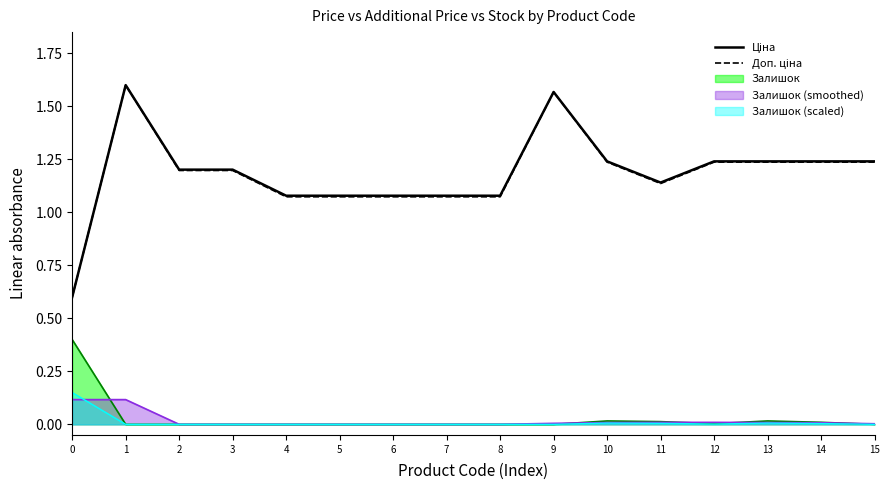

What is the difference between the maximum and minimum values in the Доп. ціна series?

1.0